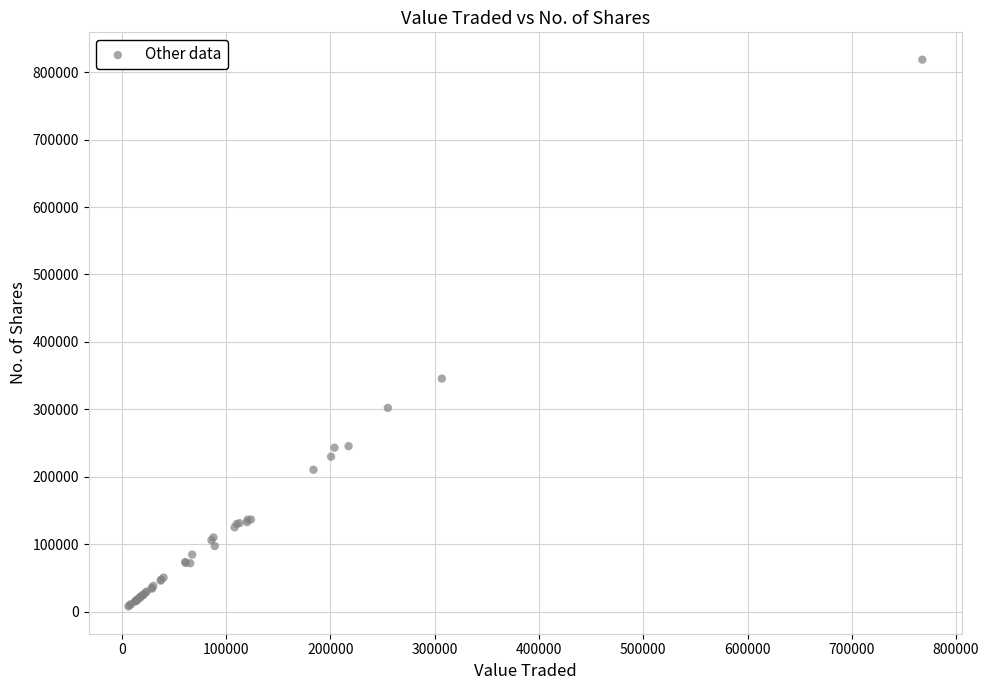

What Y value in the scatter plot is closest to 413217?

345663